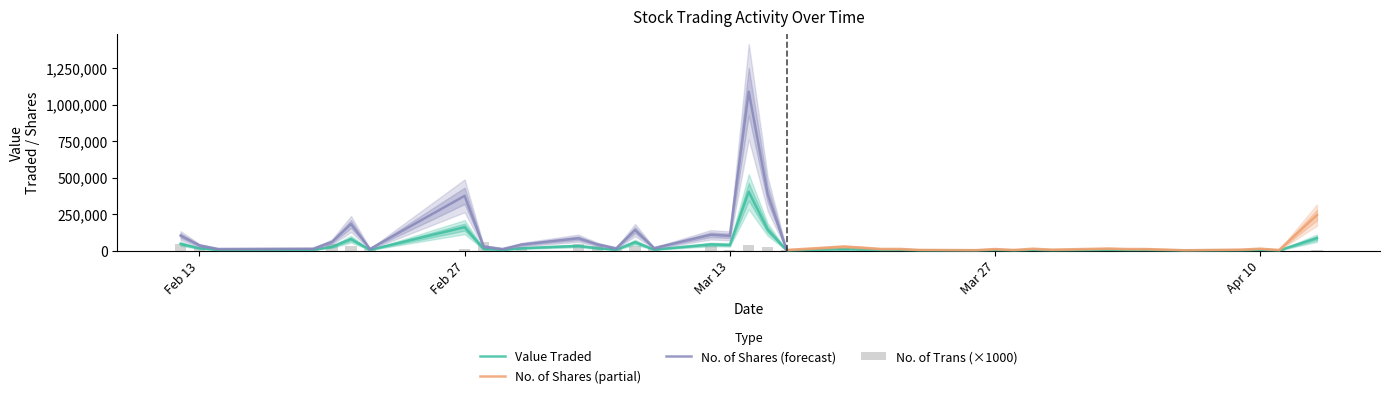

Which series has the largest total across all categories?

No. of Shares